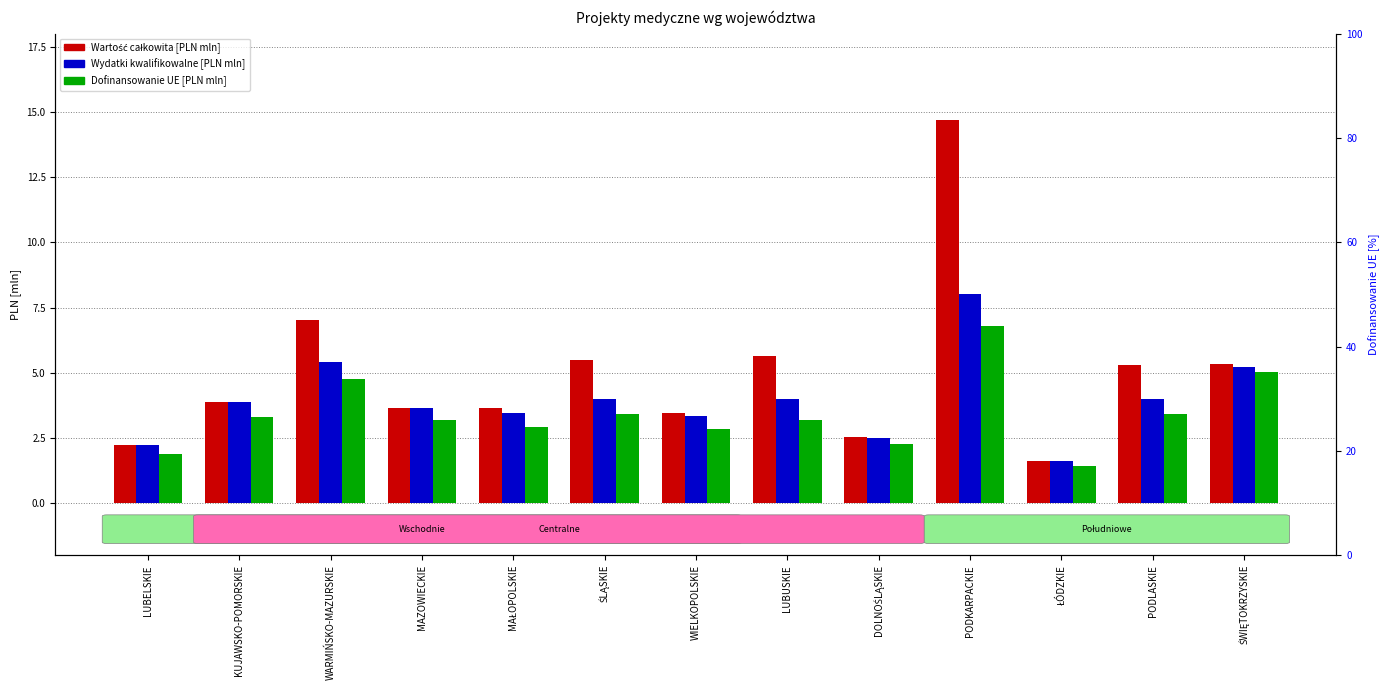

At which label does Wartość całkowita [PLN mln] first exceed 3?

KUJAWSKO-POMORSKIE